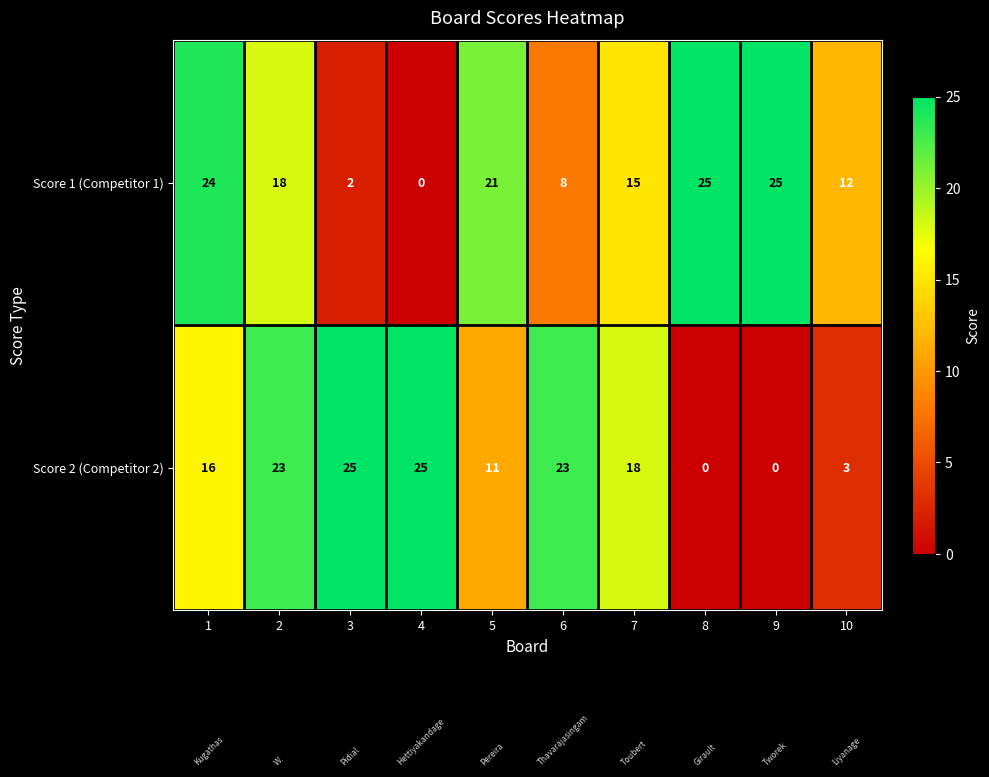

Read the Score 2 (Competitor 2) value at 2, to the nearest 5.

25